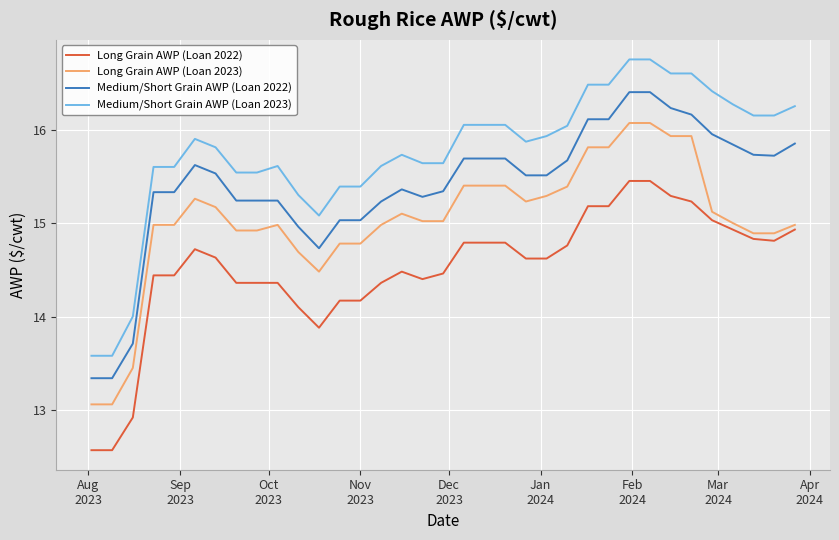

What is the difference between the maximum and second lowest values in the Medium/Short Grain AWP (Loan 2023) series?

3.2